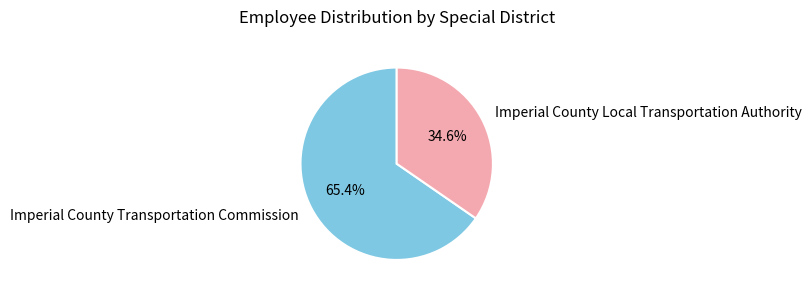

How much of the chart is everything except Imperial County Local Transportation Authority?

65.4%